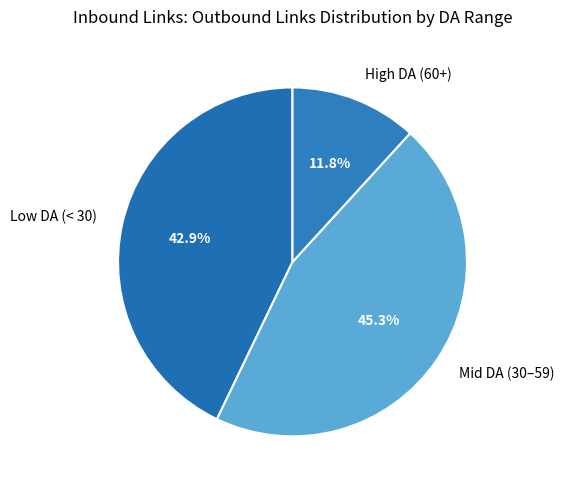

Which category has the smallest portion of the pie?

High DA (60+)